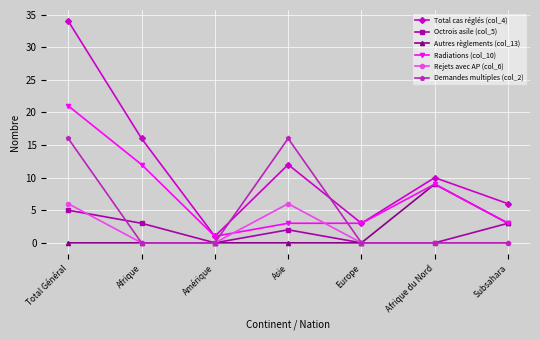

The Octrois asile (col_5) series shows 3 at Afrique. True or false?

True